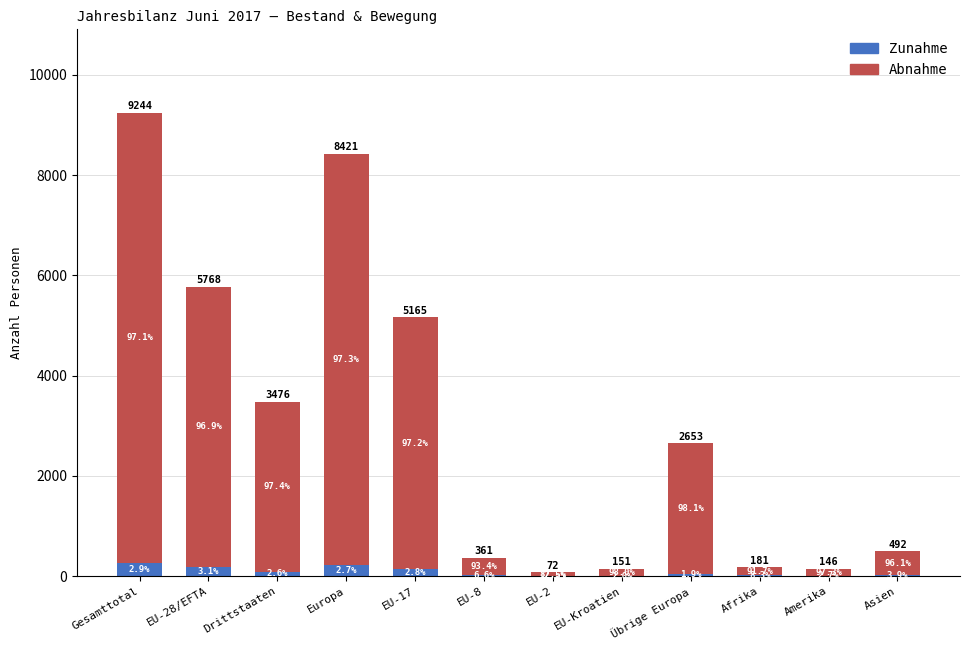

Read the Zunahme value at Gesamttotal, to the nearest 10.

270